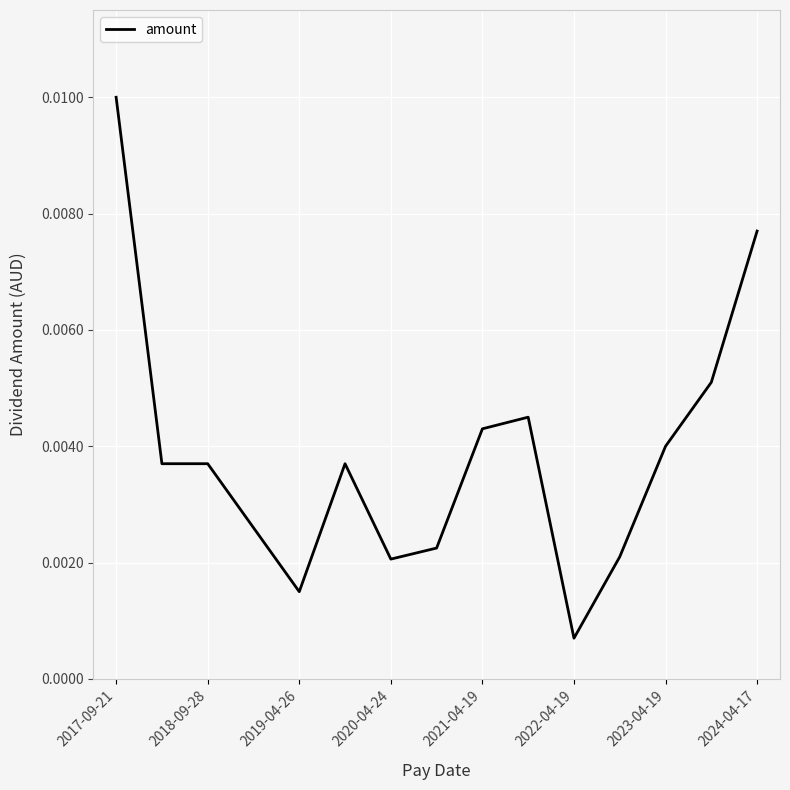

Does the chart display data point markers on the line(s)?

No